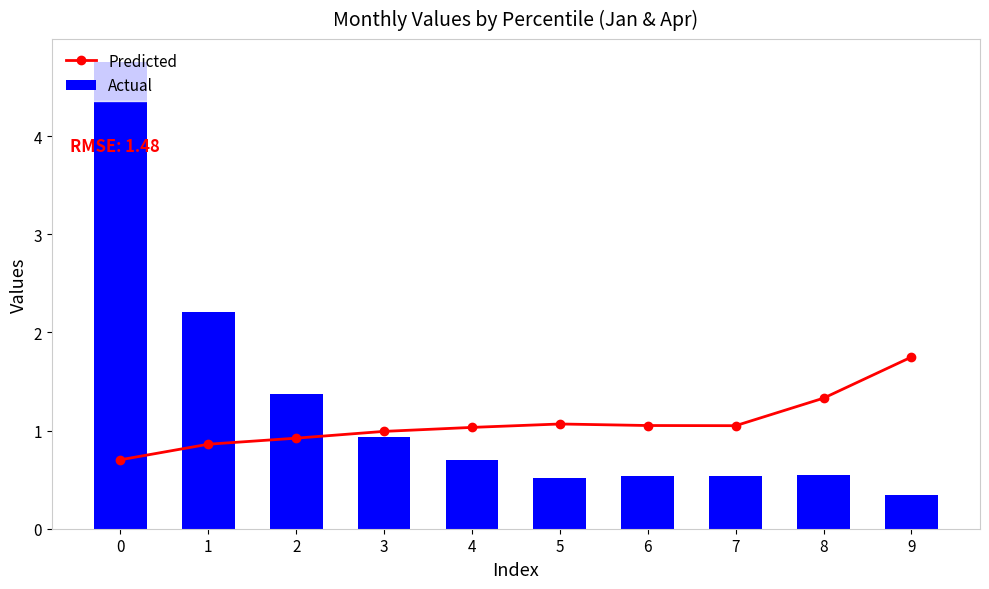

What are all the series names shown in the legend?

Predicted, Actual